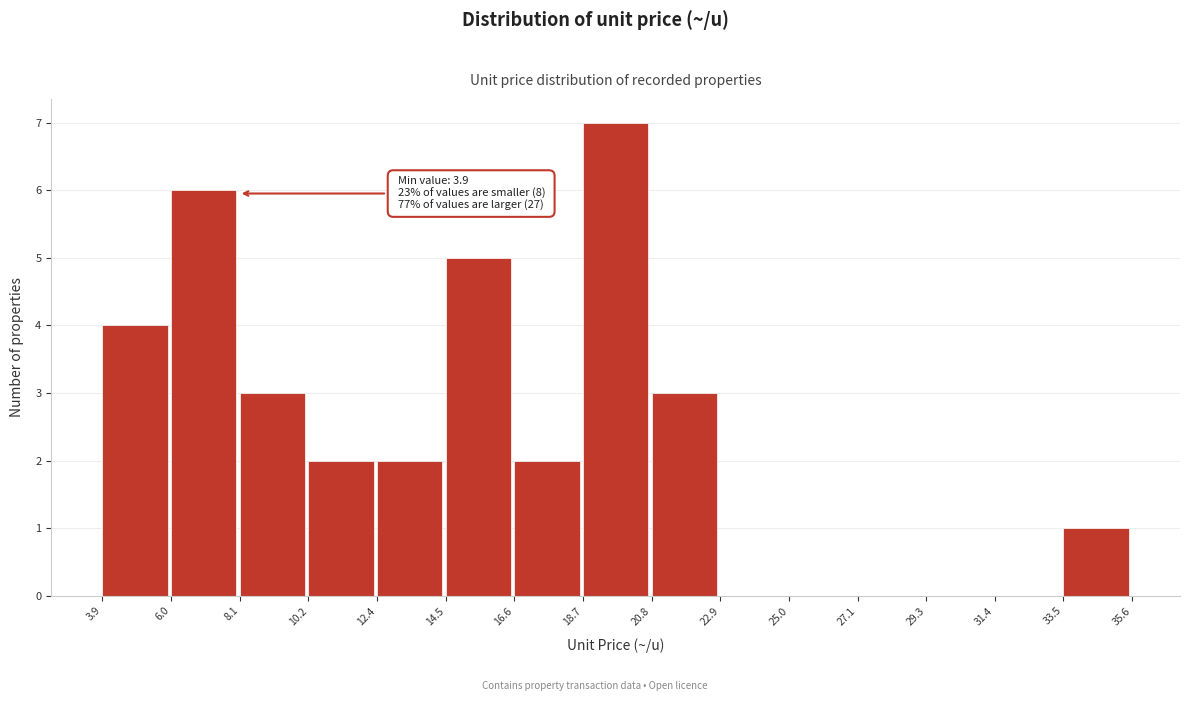

Over which range of the x-axis is the bar tallest?

18.7 to 20.8